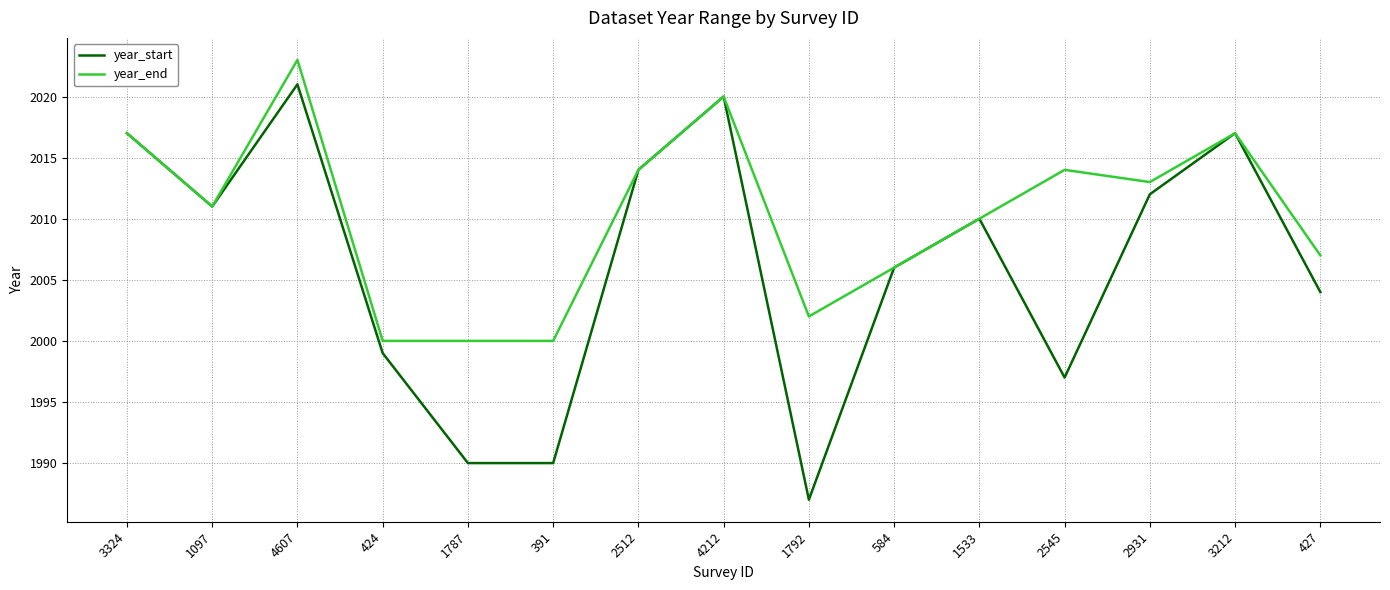

What position from the left is 1792?

9